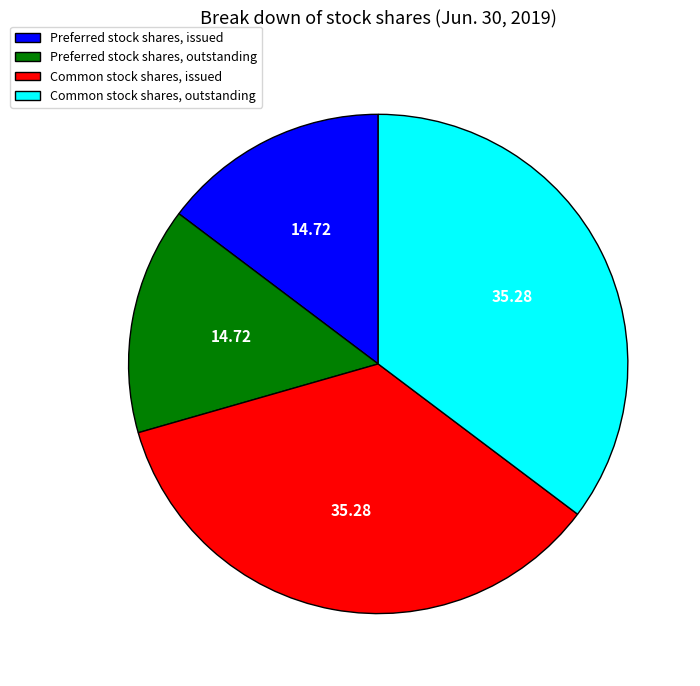

Is it true that Preferred stock shares, outstanding is 25% of the pie?

False